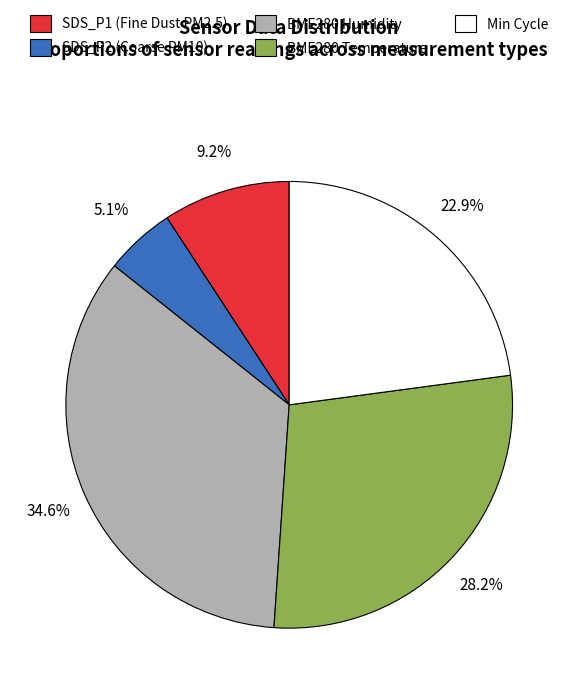

Is there any slice that represents more than half of the pie?

No